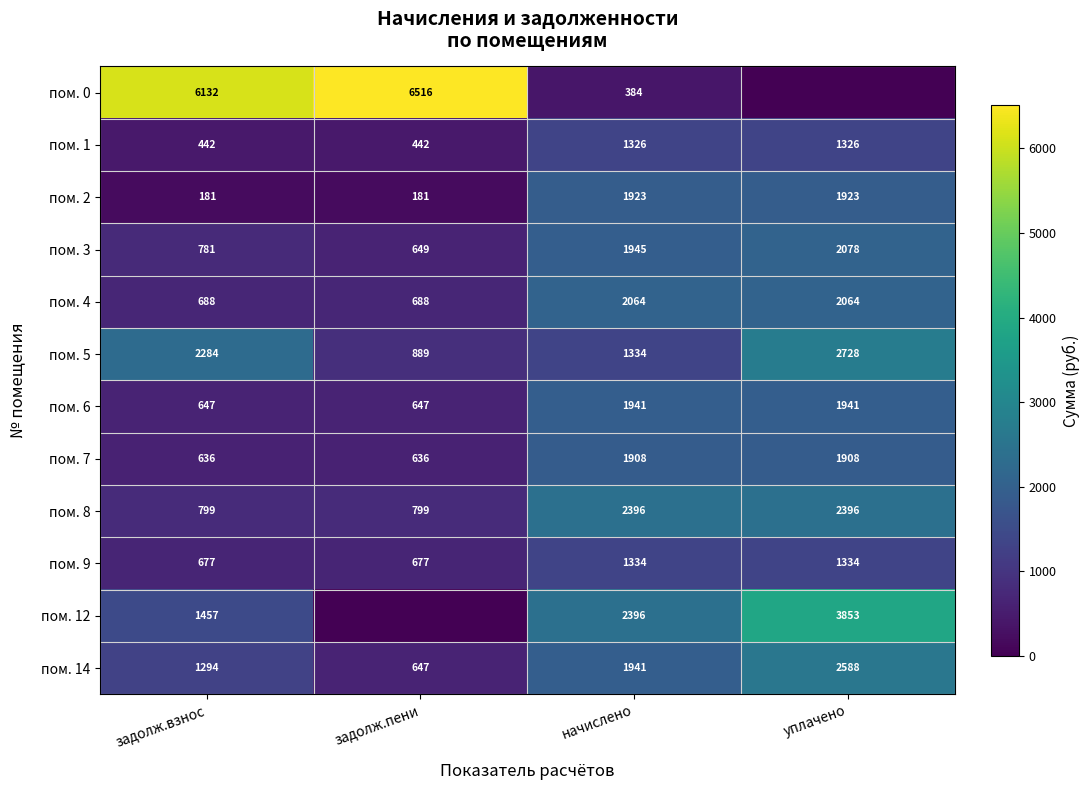

Count the пом. 8 values in the range 799 to 2396.

4